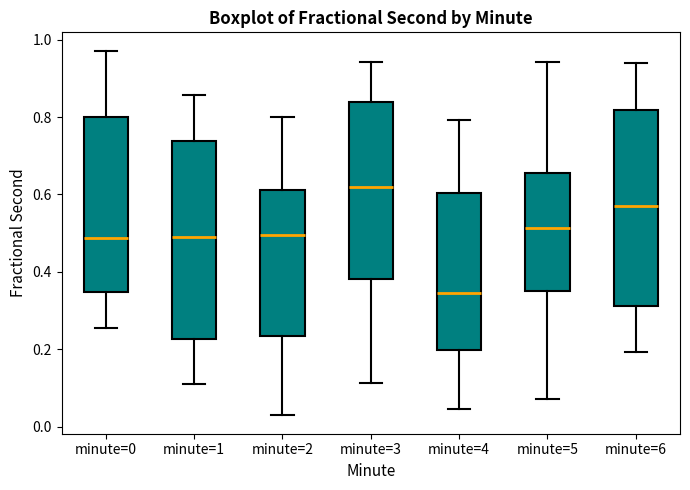

Reading left to right, transcribe this box plot: for each box, give where its median line is, the range the box spans, and where its two whiskers end, as read against the y-axis. The values are not printed on the chart, so give them approximately, as read against the axis.

minute=0: median 0.48, box 0.34 to 0.80, whiskers 0.26 to 0.98
minute=1: median 0.50, box 0.22 to 0.74, whiskers 0.12 to 0.86
minute=2: median 0.50, box 0.24 to 0.62, whiskers 0.02 to 0.80
minute=3: median 0.62, box 0.38 to 0.84, whiskers 0.12 to 0.94
minute=4: median 0.34, box 0.20 to 0.60, whiskers 0.04 to 0.80
minute=5: median 0.52, box 0.34 to 0.66, whiskers 0.08 to 0.94
minute=6: median 0.56, box 0.32 to 0.82, whiskers 0.20 to 0.94